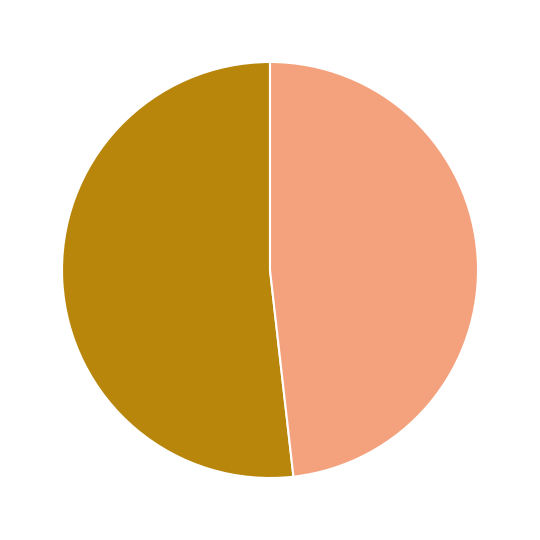

Is there a majority slice in this chart?

Yes